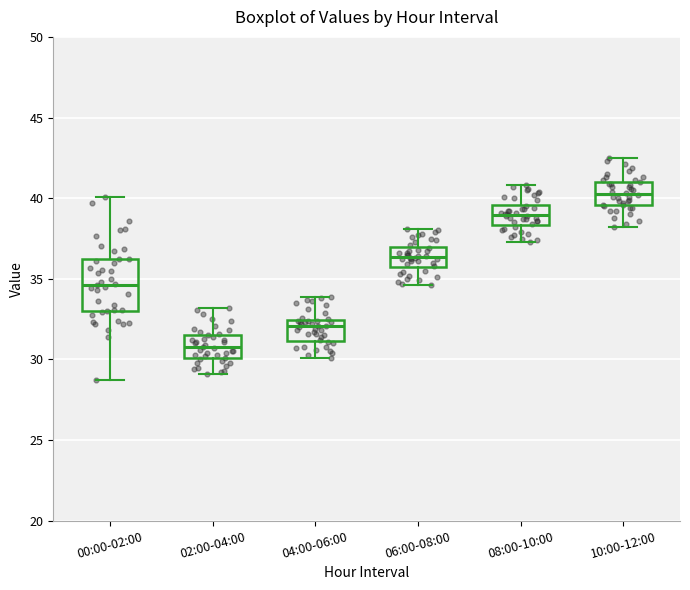

Reading left to right, read every box against the y-axis: the position of its median line, the range the box covers, and the ends of its whiskers. The values are not printed on the chart, so give them approximately, as read against the axis.

00:00-02:00: median 34.5, box 33.0 to 36.0, whiskers 28.5 to 40.0
02:00-04:00: median 31.0, box 30.0 to 31.5, whiskers 29.0 to 33.0
04:00-06:00: median 32.0, box 31.0 to 32.5, whiskers 30.0 to 34.0
06:00-08:00: median 36.5, box 35.5 to 37.0, whiskers 34.5 to 38.0
08:00-10:00: median 39.0, box 38.5 to 39.5, whiskers 37.5 to 41.0
10:00-12:00: median 40.5, box 39.5 to 41.0, whiskers 38.0 to 42.5